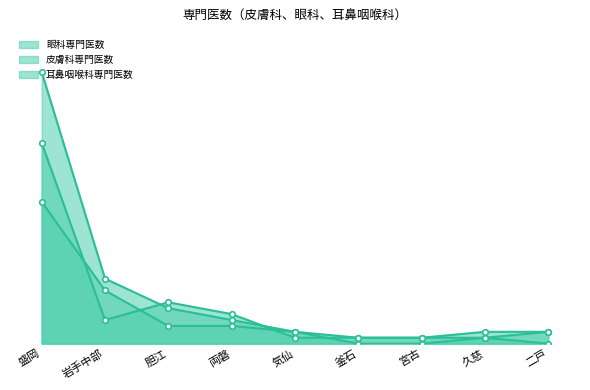

True or false: 眼科専門医数 and 皮膚科専門医数 intersect in this chart.

False